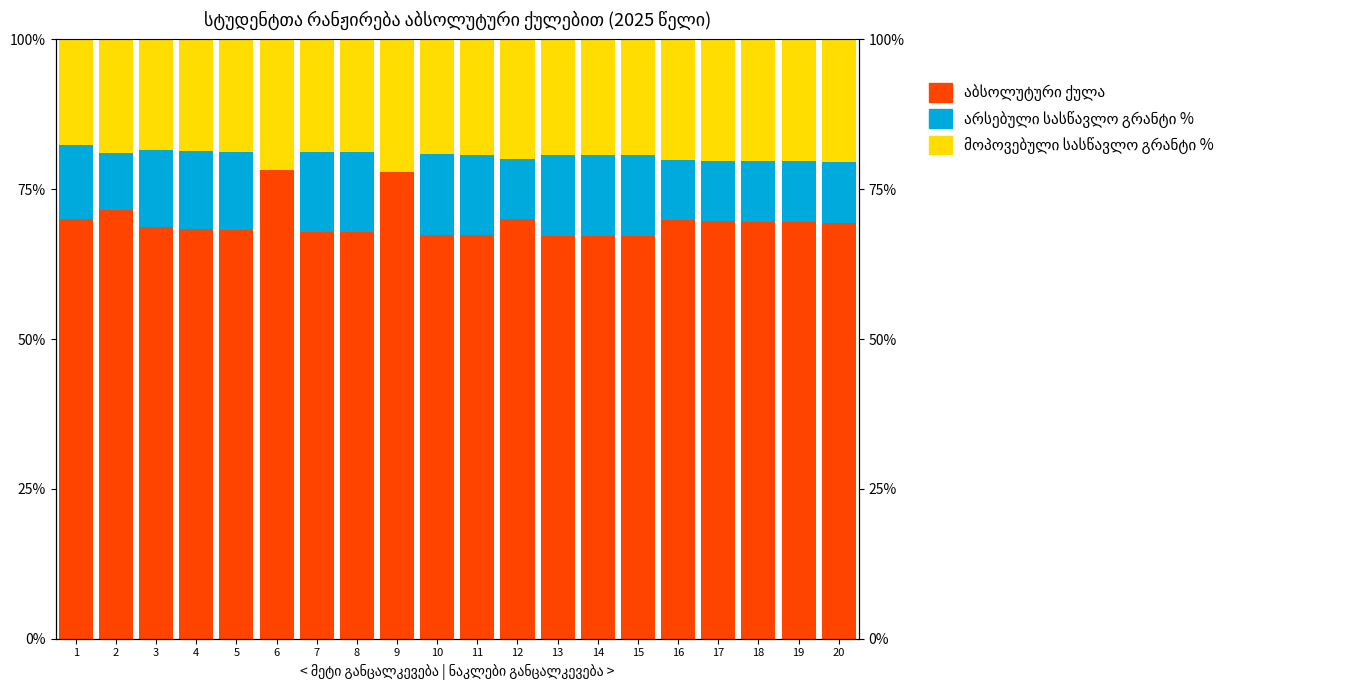

What is the value of the არსებული სასწავლო გრანტი % bar at the 20th from the left?

10.2